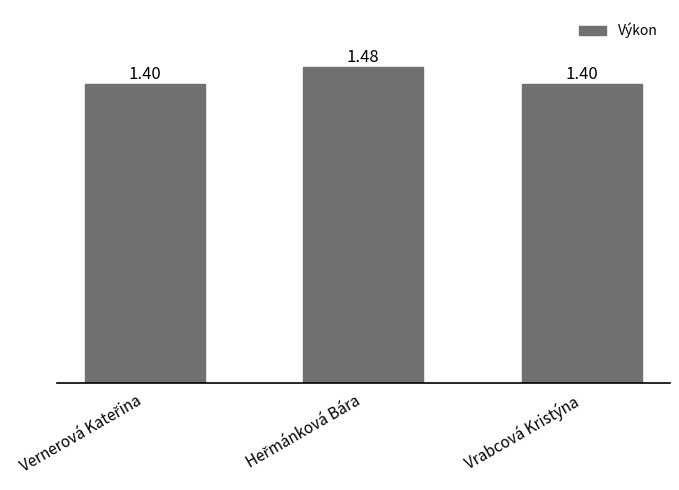

What is the average value?

1.4